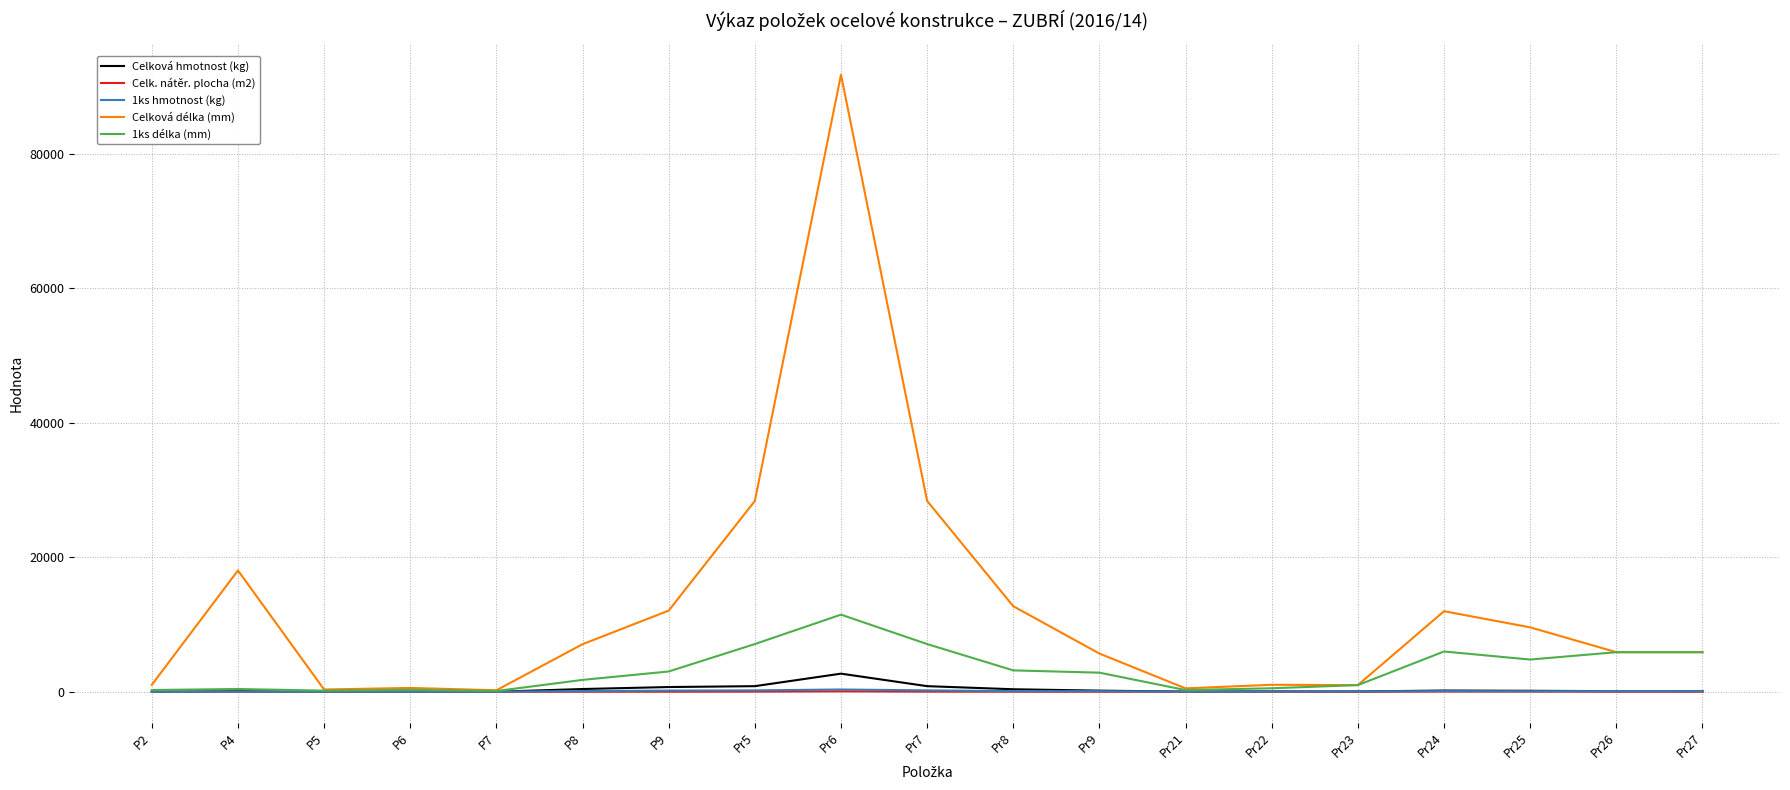

How many series are shown in this chart?

5